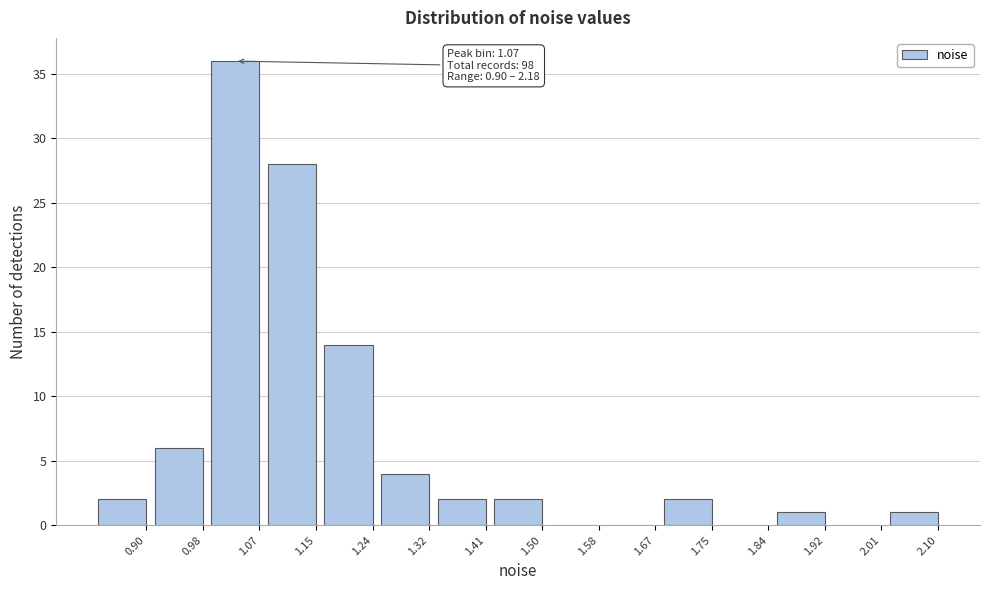

Reading left to right, transcribe all the data shown in this chart.

0.90=2	0.98=6	1.07=36	1.15=28	1.24=14	1.32=4	1.41=2	1.50=2	1.58=0	1.67=0	1.75=2	1.84=0	1.92=1	2.01=0	2.10=1